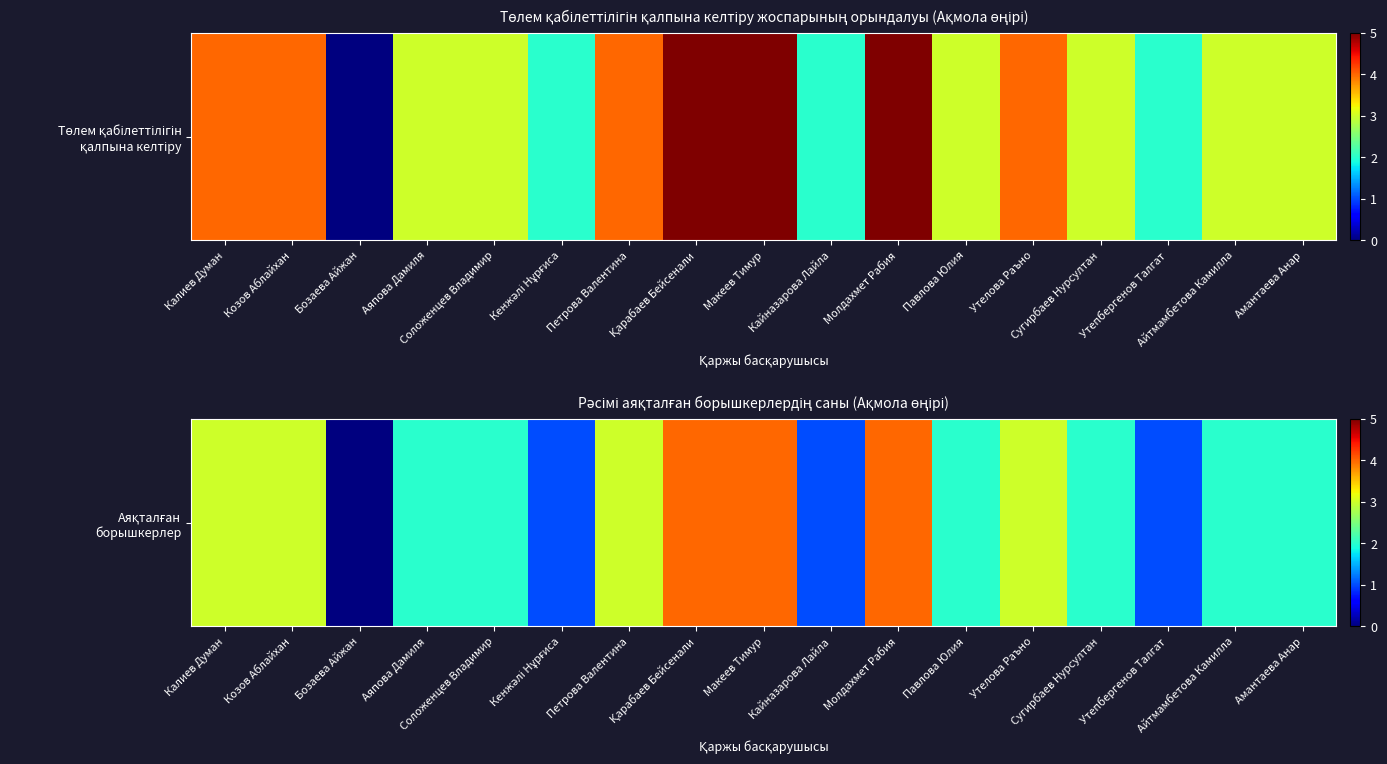

Reading left to right, extract all data points from this chart.

3	3	0	2	2	1	3	4	4	1	4	2	3	2	1	2	2